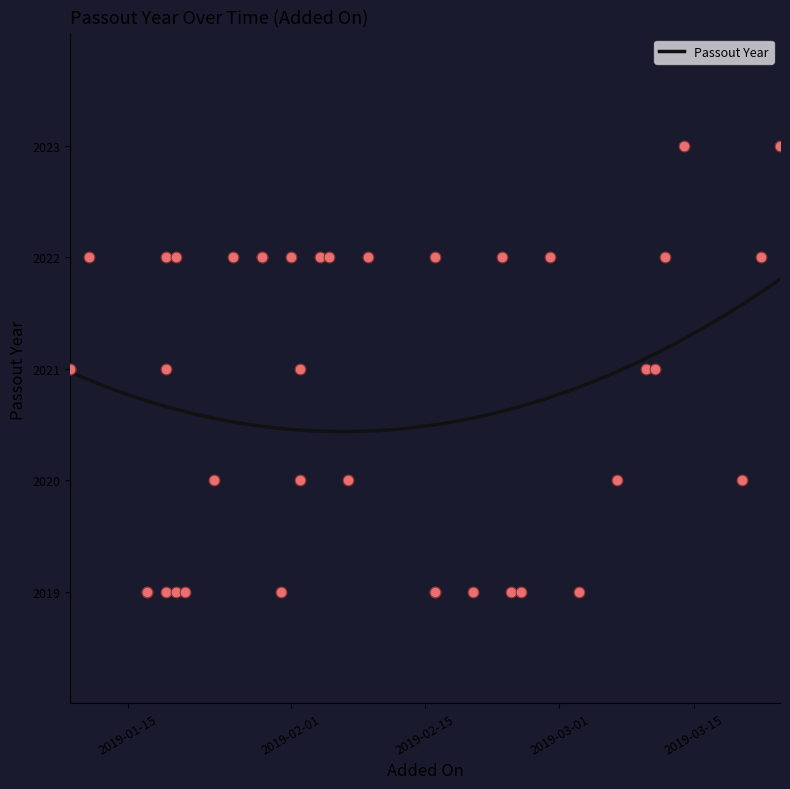

Approximately how many times larger is the value at 2019-01-09 compared to 2019-02-24?

1.0